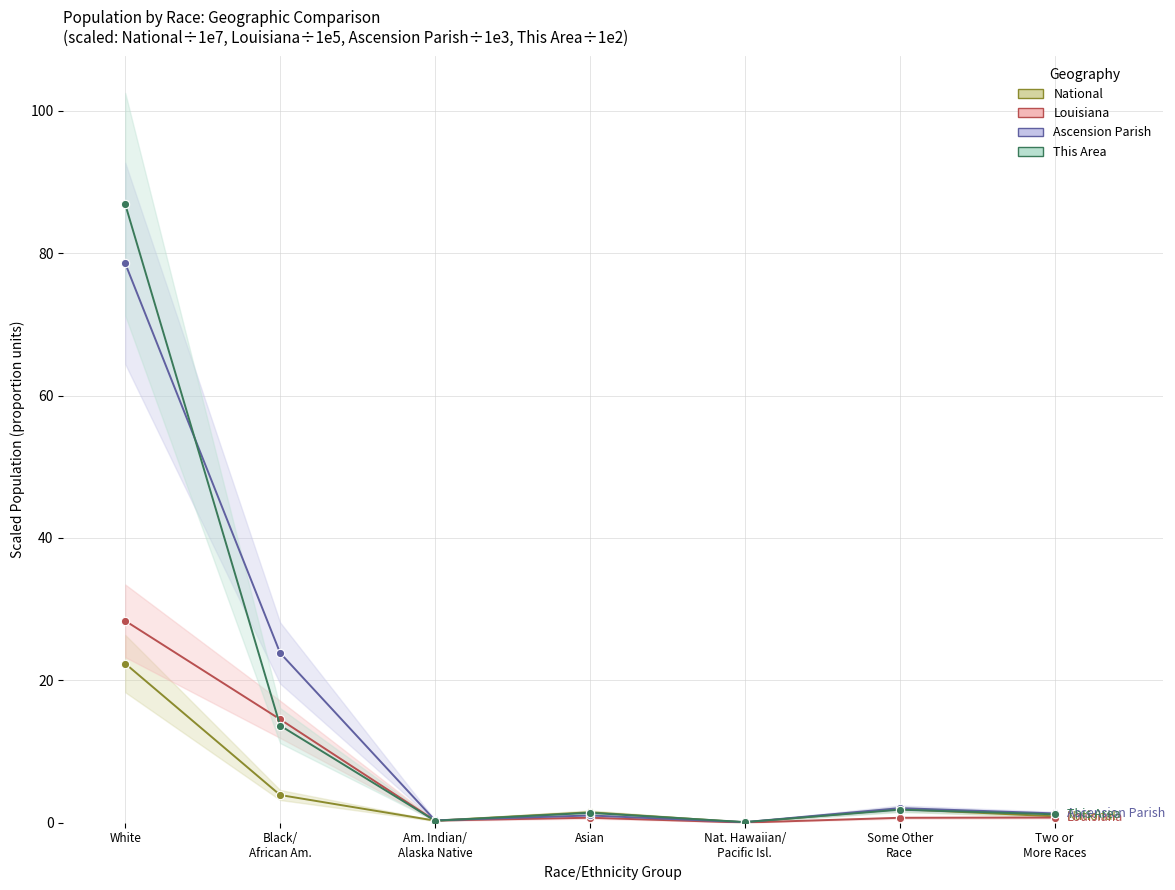

Which label corresponds to the smallest value in the chart?

Nat. Hawaiian/
Pacific Isl.